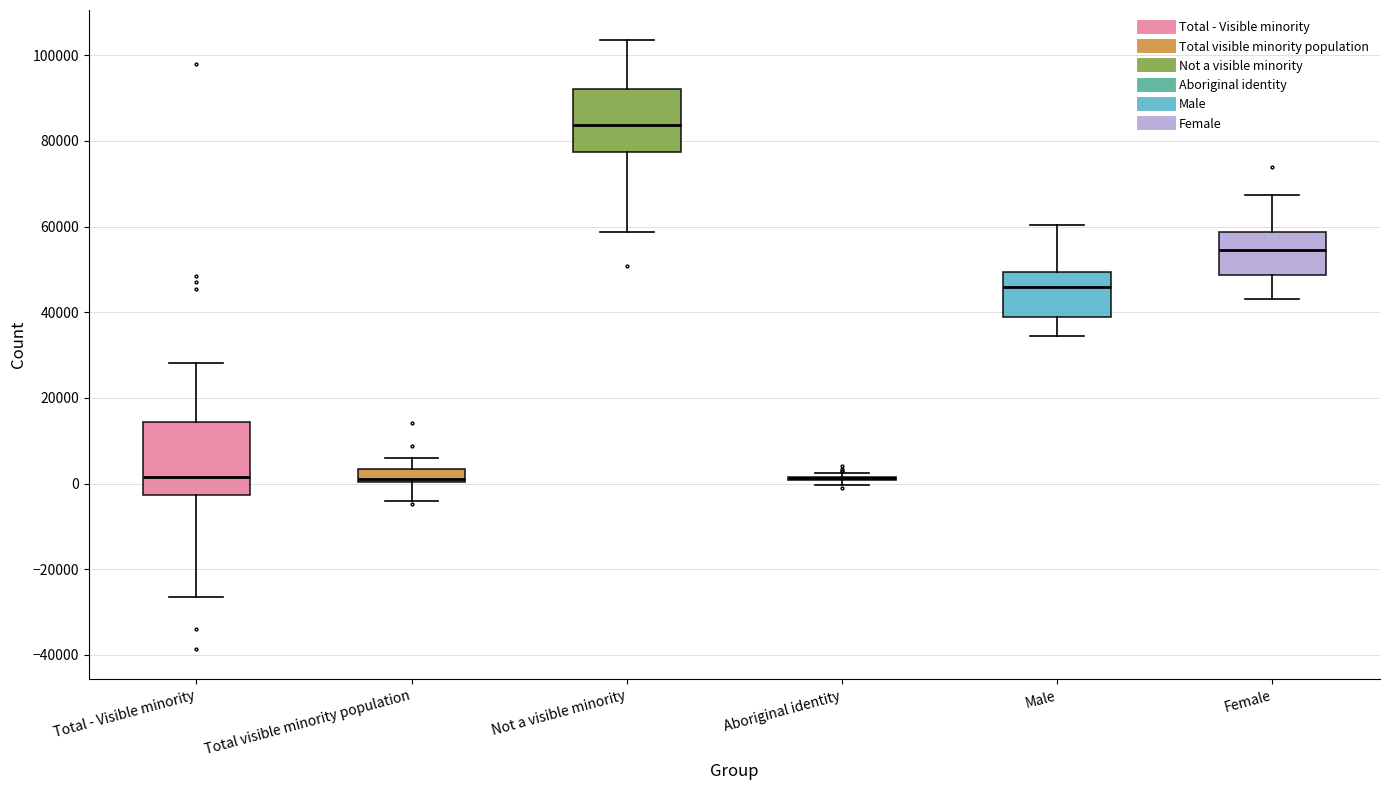

Reading left to right, read every box against the y-axis: the position of its median line, the range the box covers, and the ends of its whiskers. The values are not printed on the chart, so give them approximately, as read against the axis.

Total - Visible minority: median 2000, box -2000 to 14000, whiskers -26000 to 28000
Total visible minority population: median 2000, box 0 to 4000, whiskers -4000 to 6000
Not a visible minority: median 84000, box 78000 to 92000, whiskers 58000 to 104000
Aboriginal identity: box collapsed to a line at 2000, whiskers 0 to 2000
Male: median 46000, box 38000 to 50000, whiskers 34000 to 60000
Female: median 54000, box 48000 to 58000, whiskers 44000 to 68000